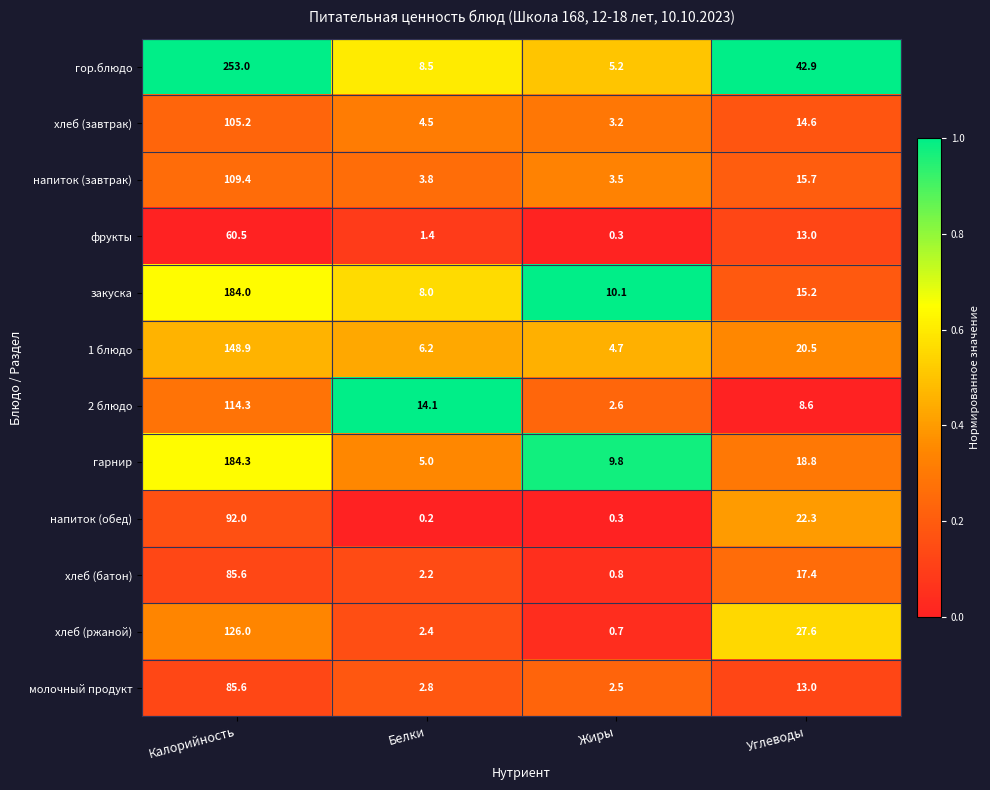

At which label does хлеб (батон) first exceed 17?

Калорийность